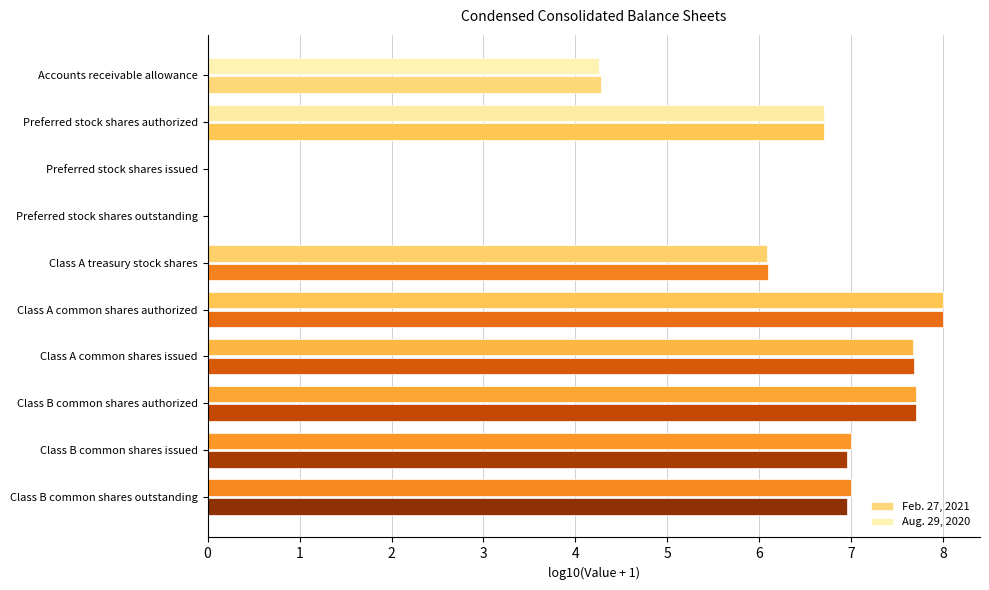

Which category has the highest value across all series?

Class A common shares authorized